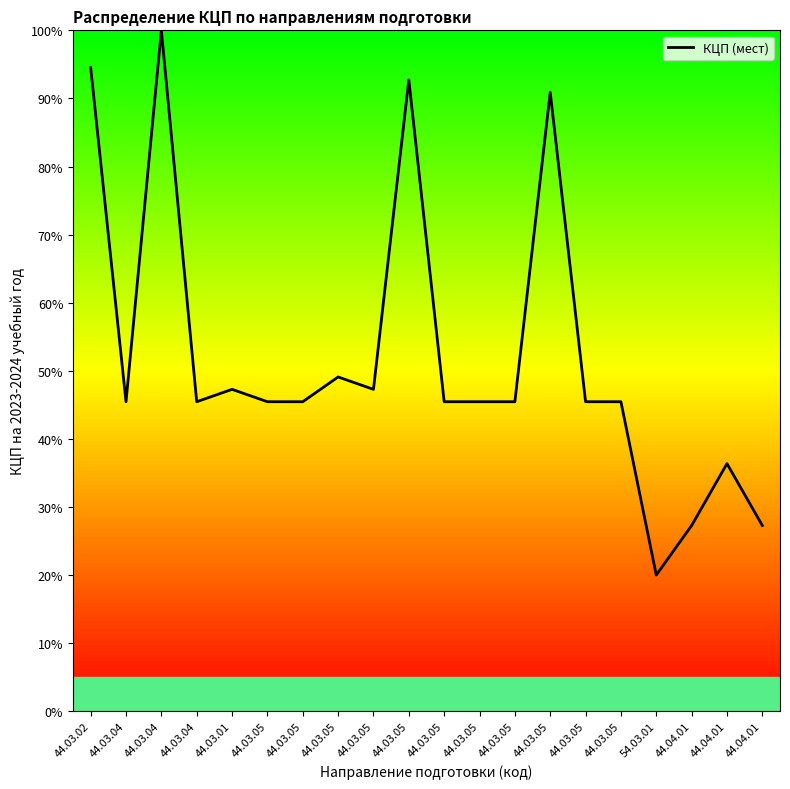

Where is the data nearest to the value 60?

44.03.05